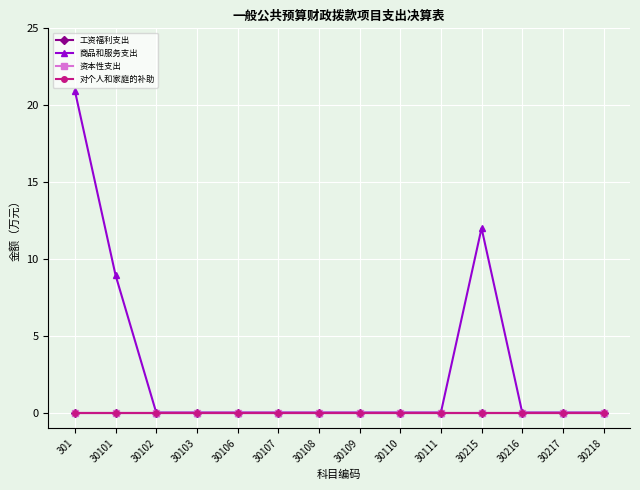

Is this an area chart (filled region under the line)?

No